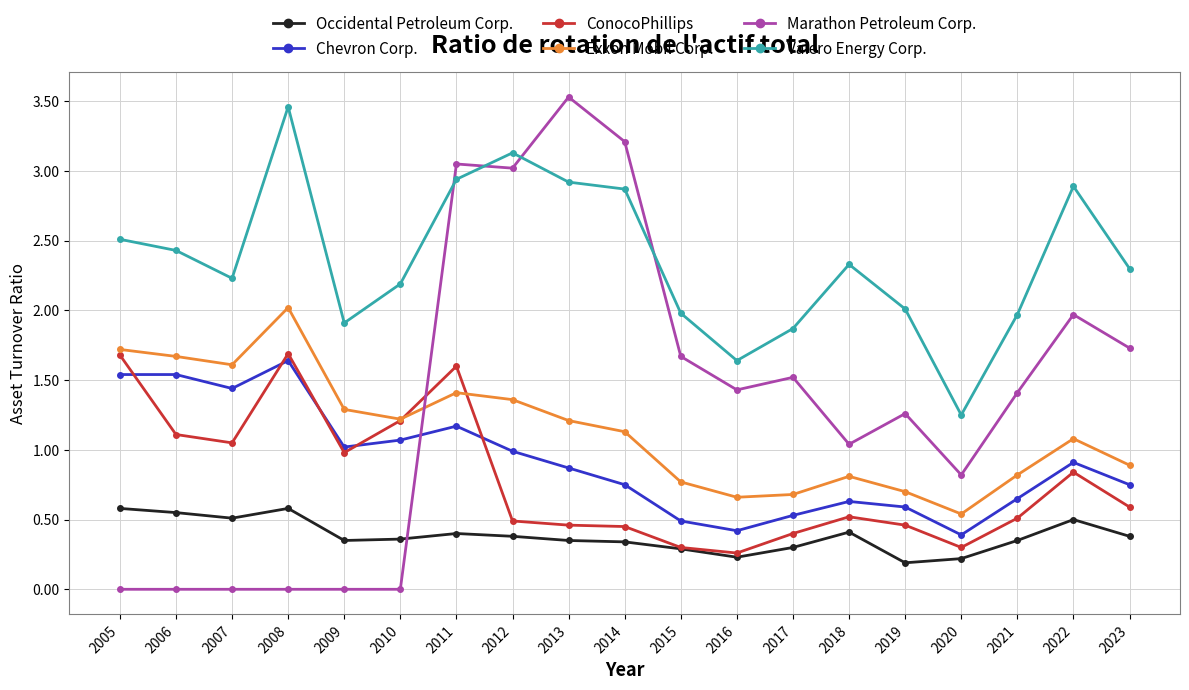

What is the total value across all series at 2021?

5.7